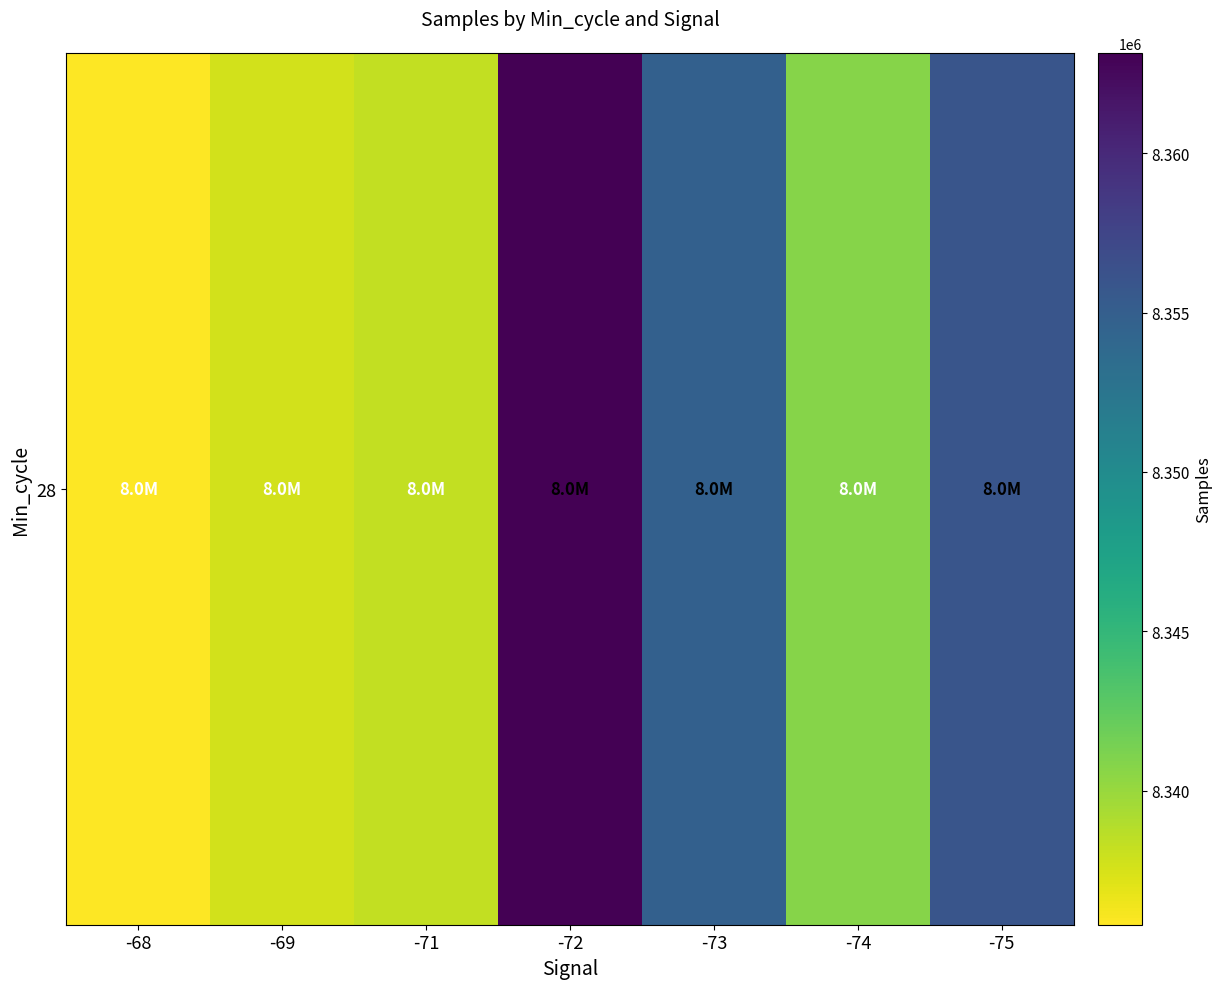

True or false: the data shows 12026541 at -71.

False